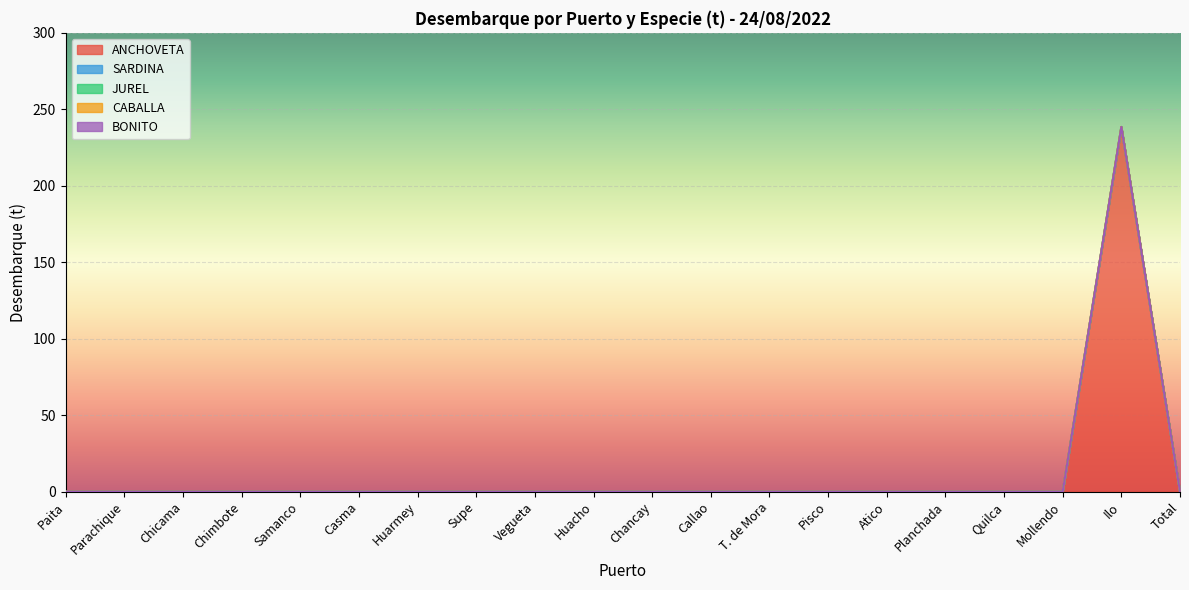

What are all the series names shown in the legend?

ANCHOVETA, SARDINA, JUREL, CABALLA, BONITO